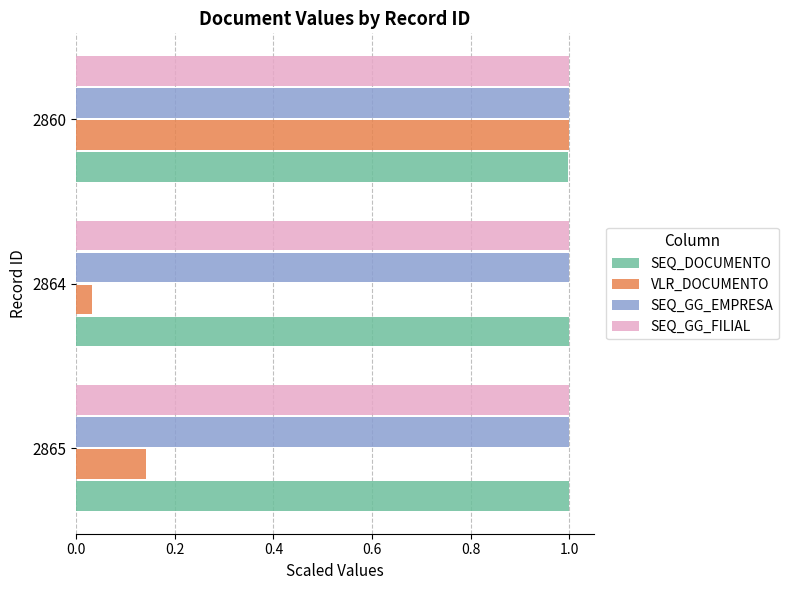

Is it true that VLR_DOCUMENTO equals 1.6 at 2860?

False